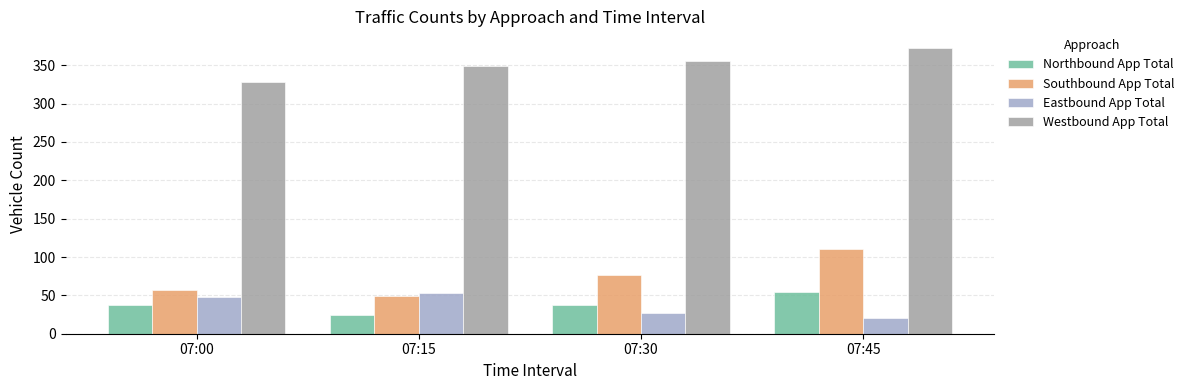

What value does the Westbound App Total series have at 07:45, to the nearest 5?

370